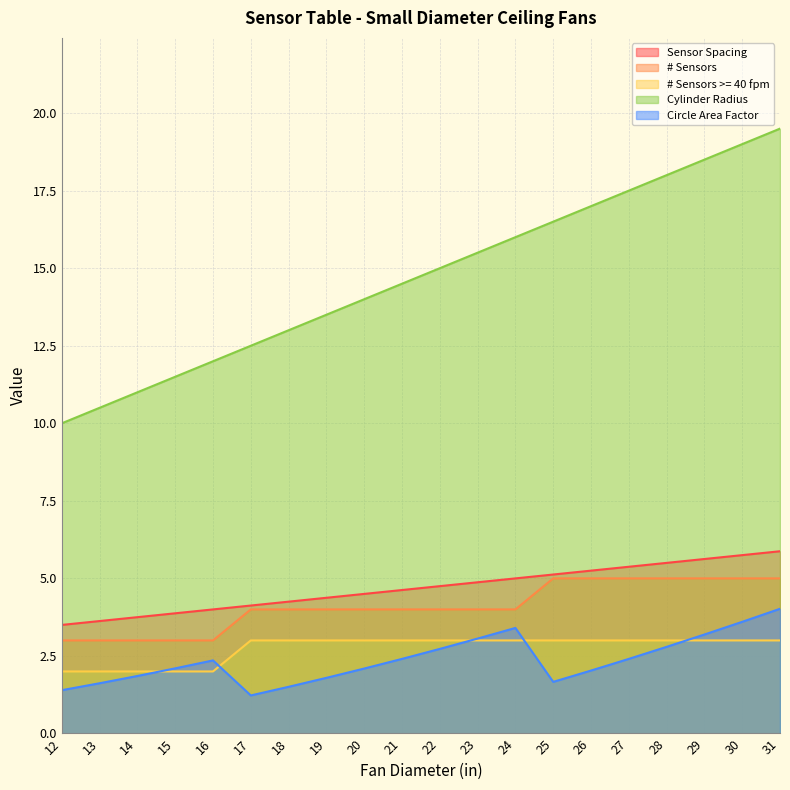

Count the number of data series in this chart.

5